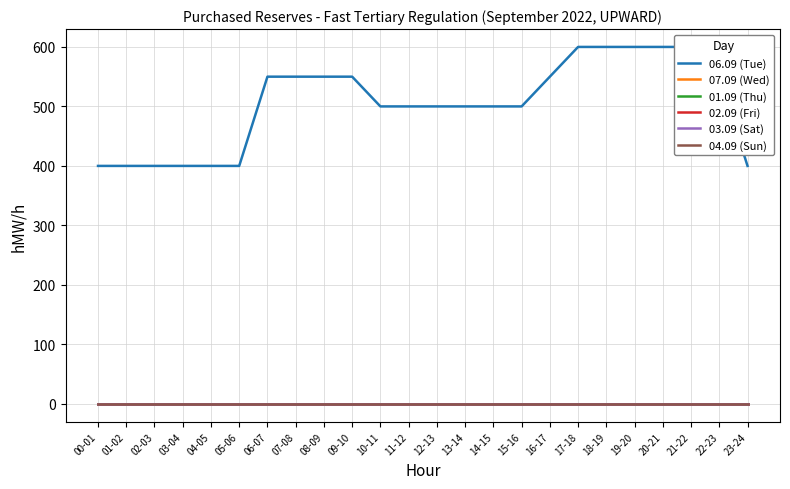

True or false: 06.09 (Tue) and 04.09 (Sun) intersect in this chart.

False